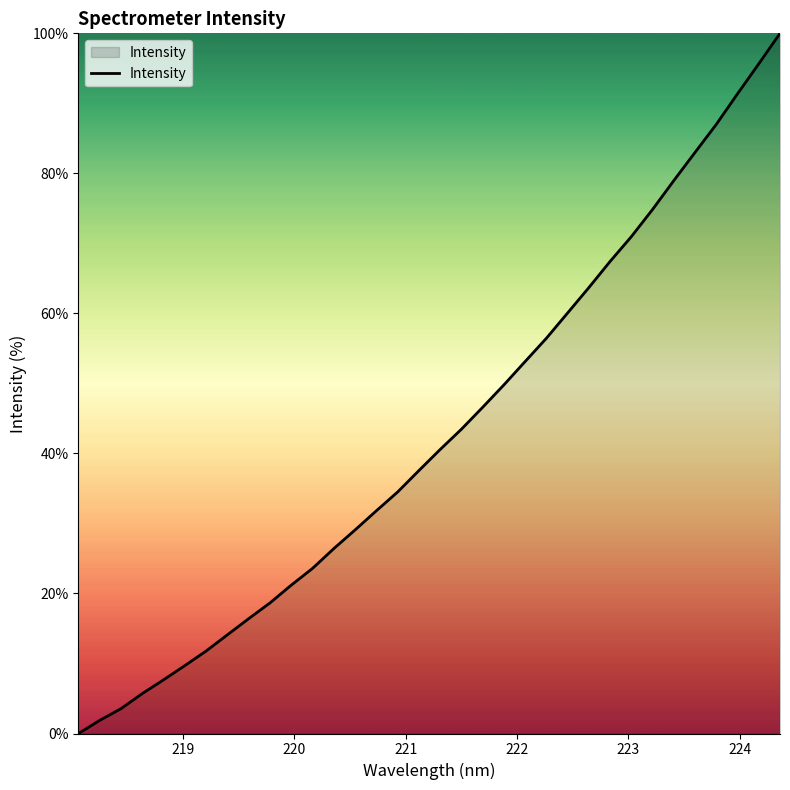

What is the maximum value shown in the chart?

100.0